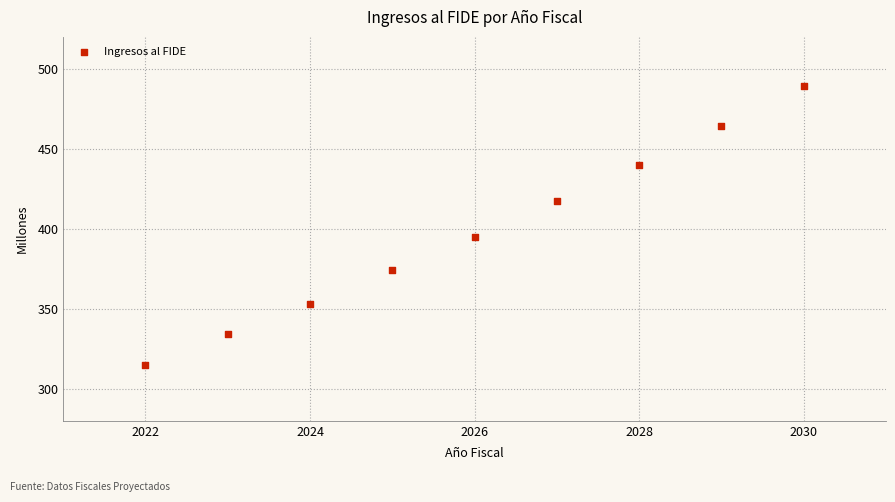

What is the average X value?

2026.0